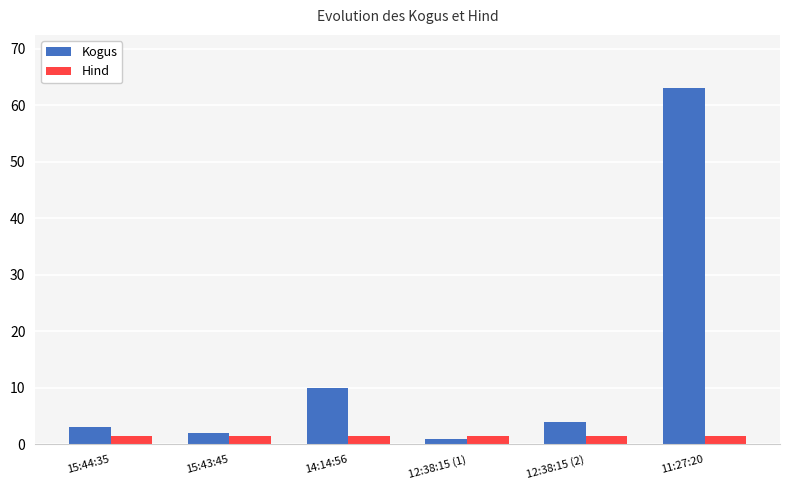

Which series changed the most between 15:44:35 and 14:14:56?

Kogus